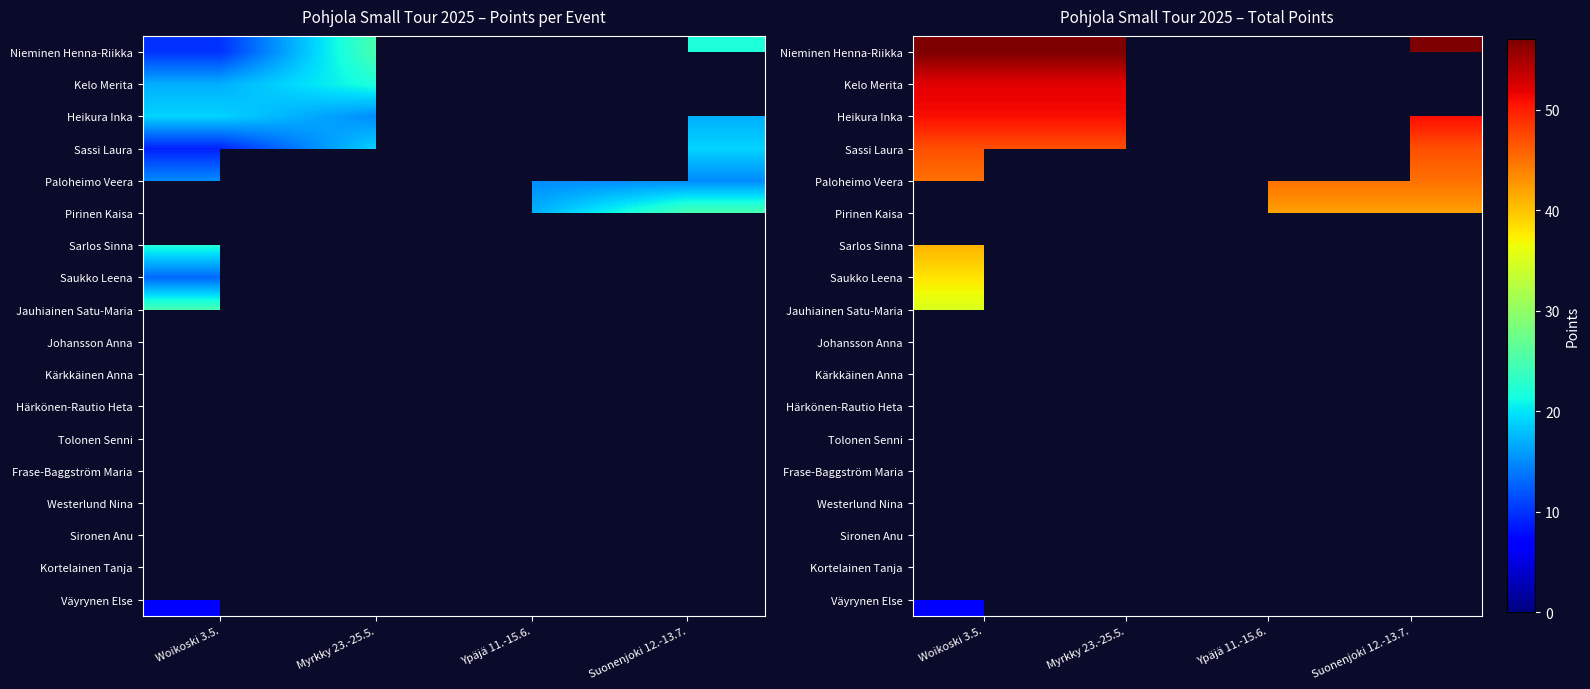

What is the smallest value displayed?

7.0